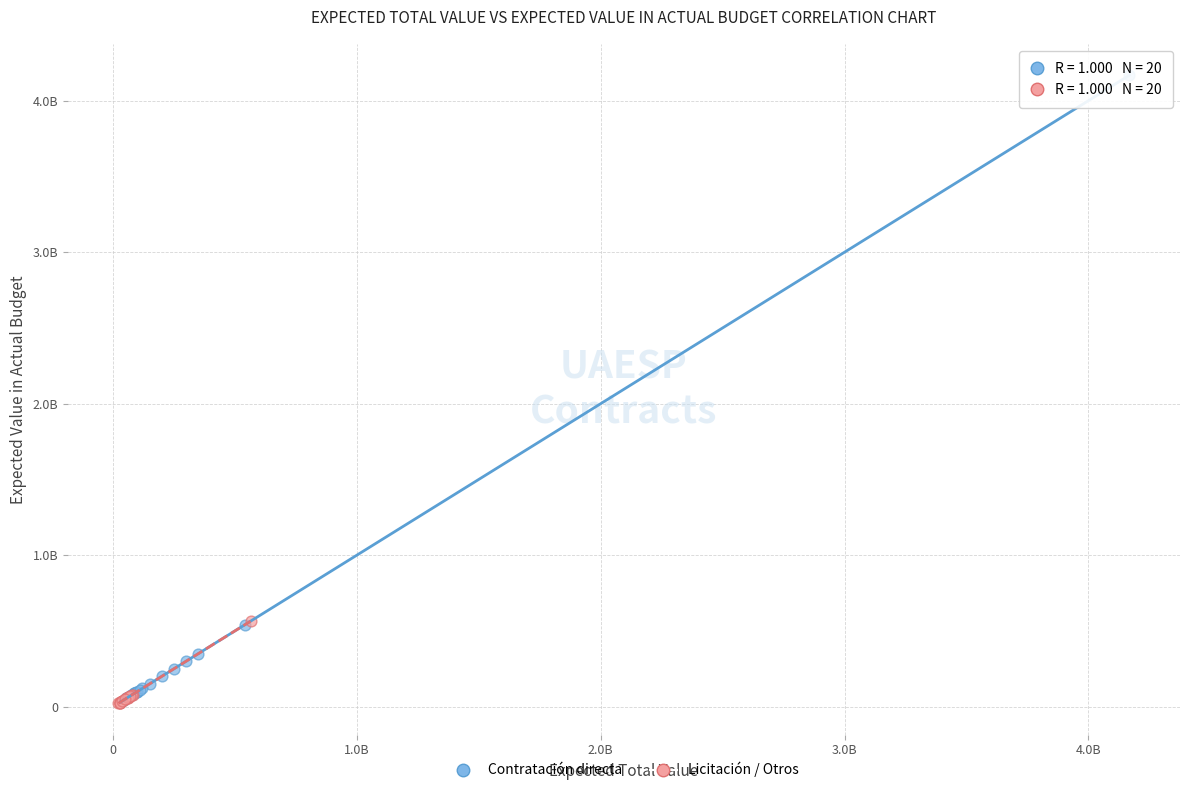

Which series reaches the maximum Y coordinate?

Contratación directa